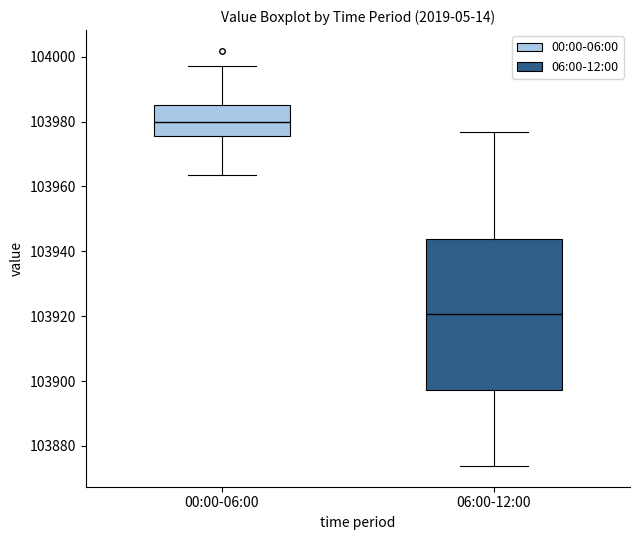

Where does the median line of the box for 00:00-06:00 sit on the y-axis? The values are not printed on the chart, so give them approximately, as read against the axis.

103980